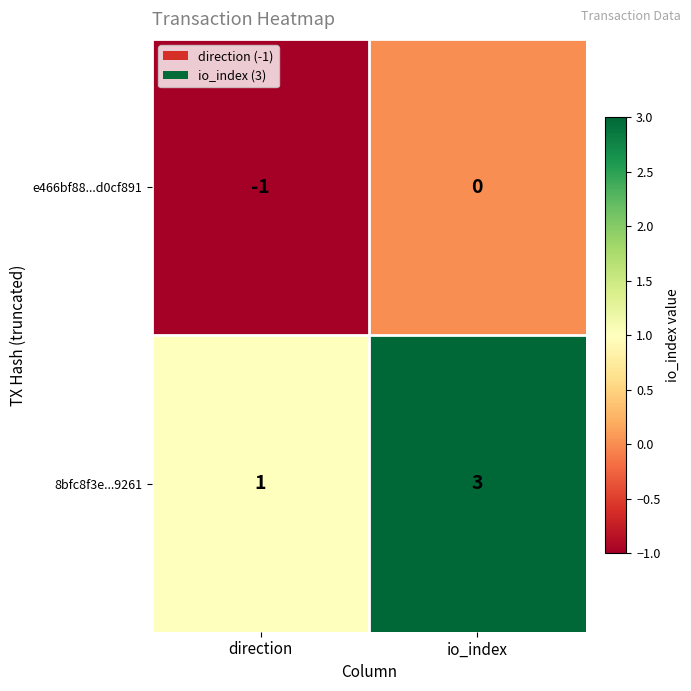

At which category does the chart reach its minimum across all series?

direction